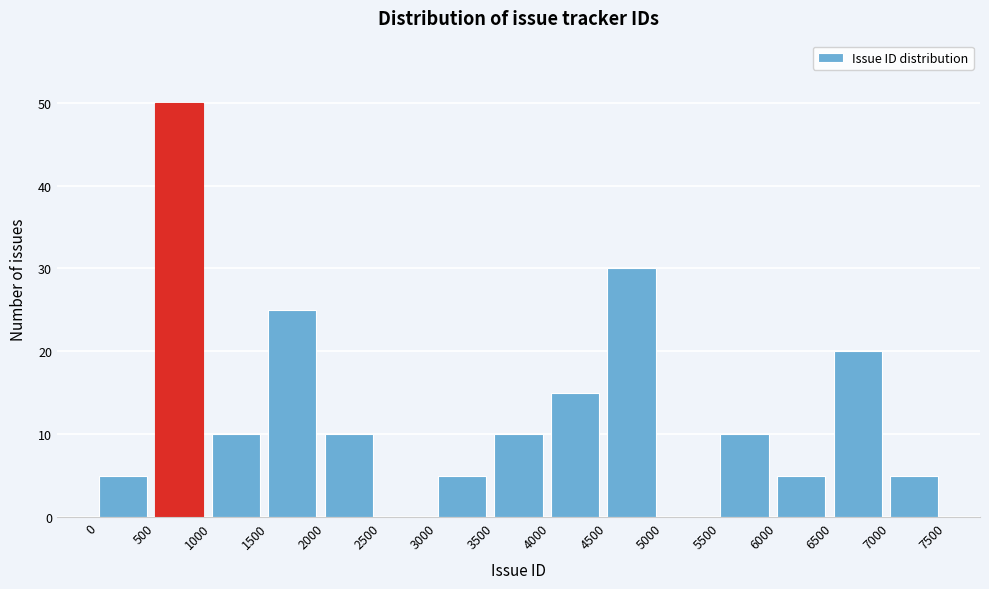

Reading left to right, list every bar in this chart as the range it spans on the x-axis followed by its height. The values are not printed on the chart, so give them approximately, as read against the axis.

0 to 500: 5
500 to 1000: 50
1000 to 1500: 10
1500 to 2000: 25
2000 to 2500: 10
2500 to 3000: 0
3000 to 3500: 5
3500 to 4000: 10
4000 to 4500: 15
4500 to 5000: 30
5000 to 5500: 0
5500 to 6000: 10
6000 to 6500: 5
6500 to 7000: 20
7000 to 7500: 5